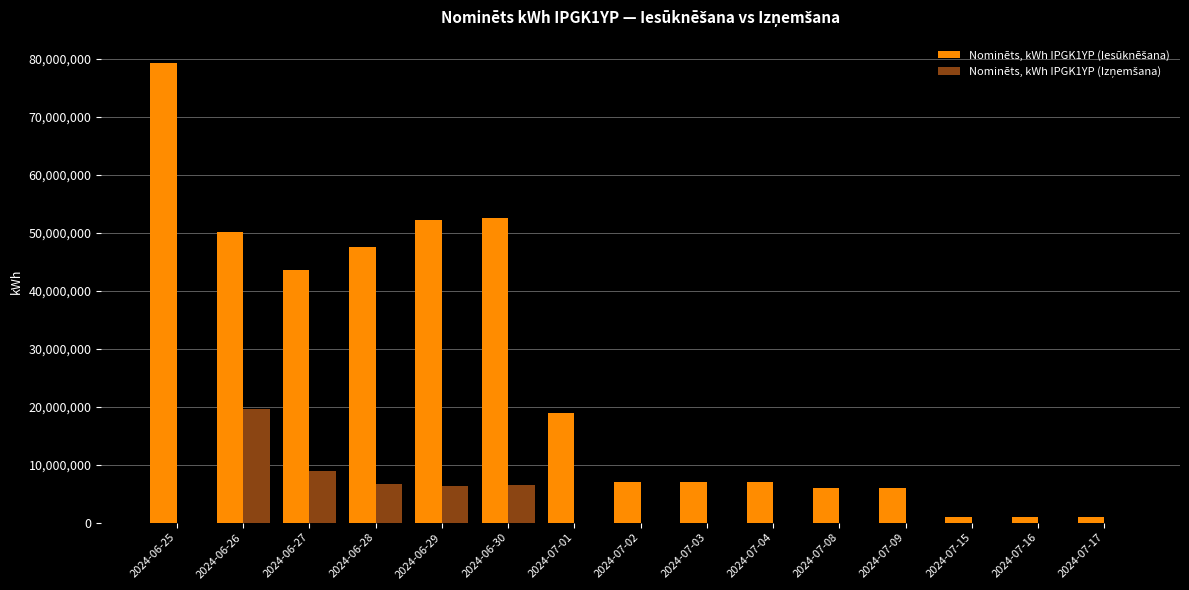

At which category is the sum across all series the highest?

2024-06-25